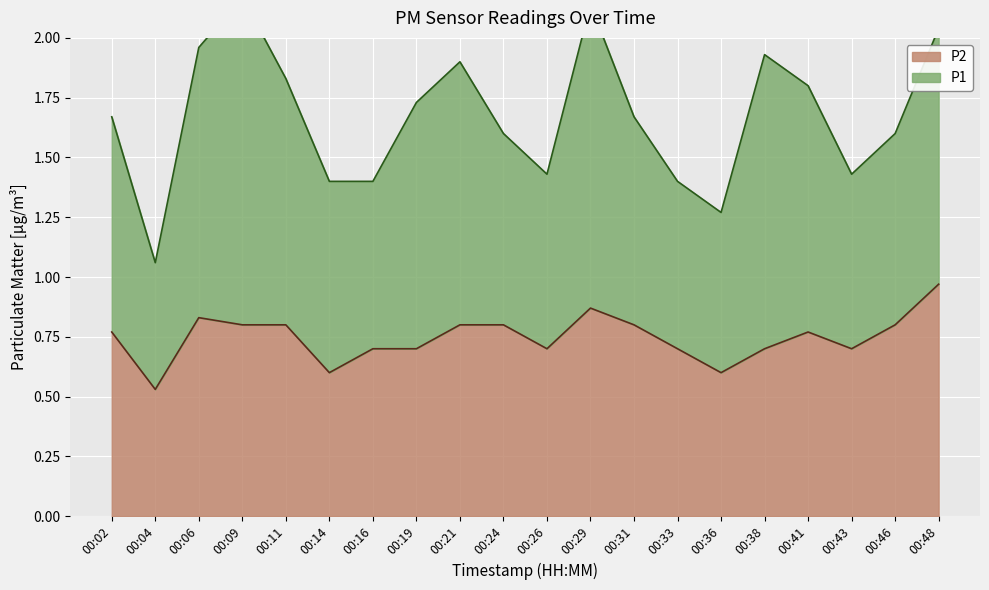

Is it true that the value at 00:09 is 1.2?

False